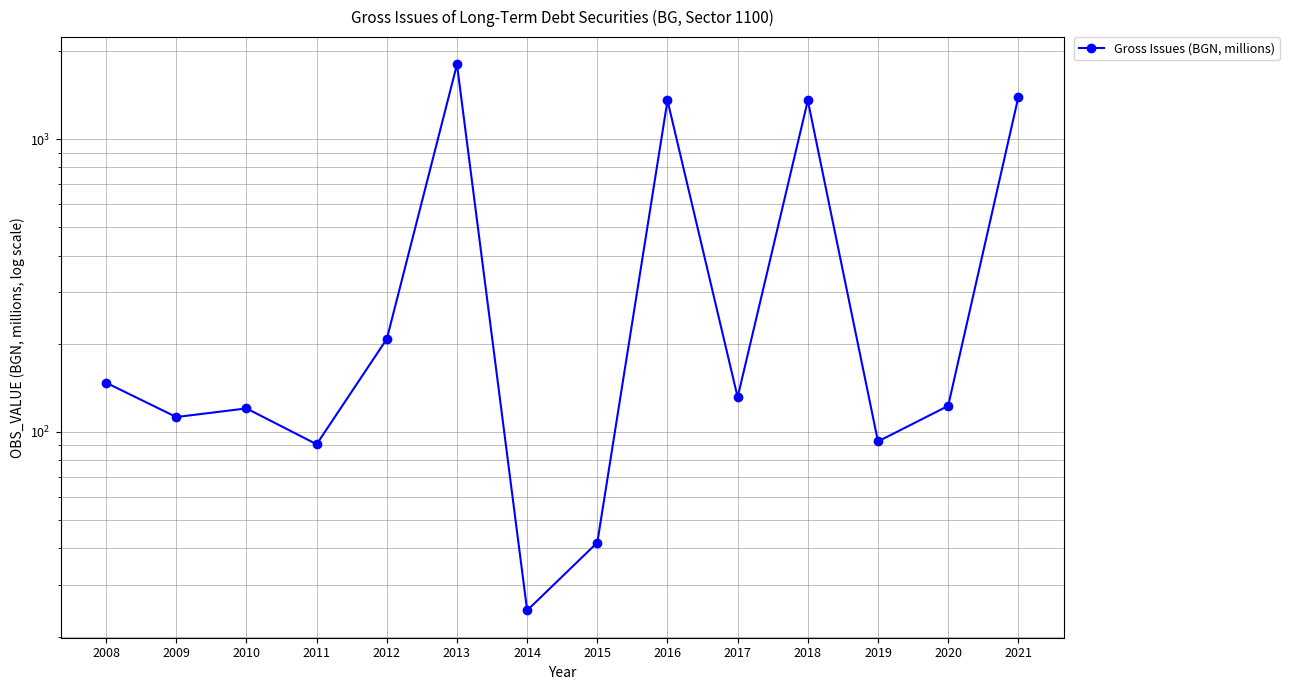

Where does the data first go above 131?

2008